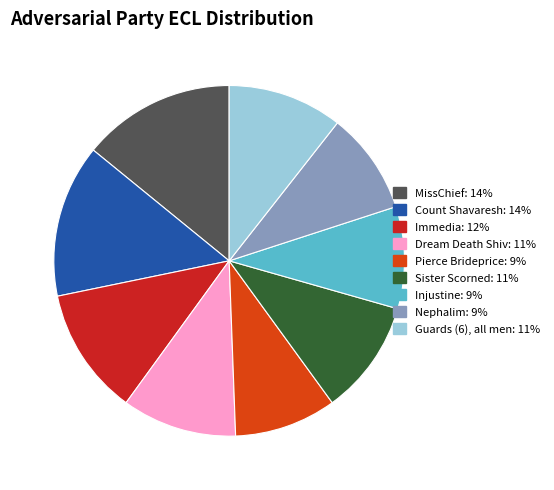

True or false: Immedia: 12% accounts for 12% of the total.

True